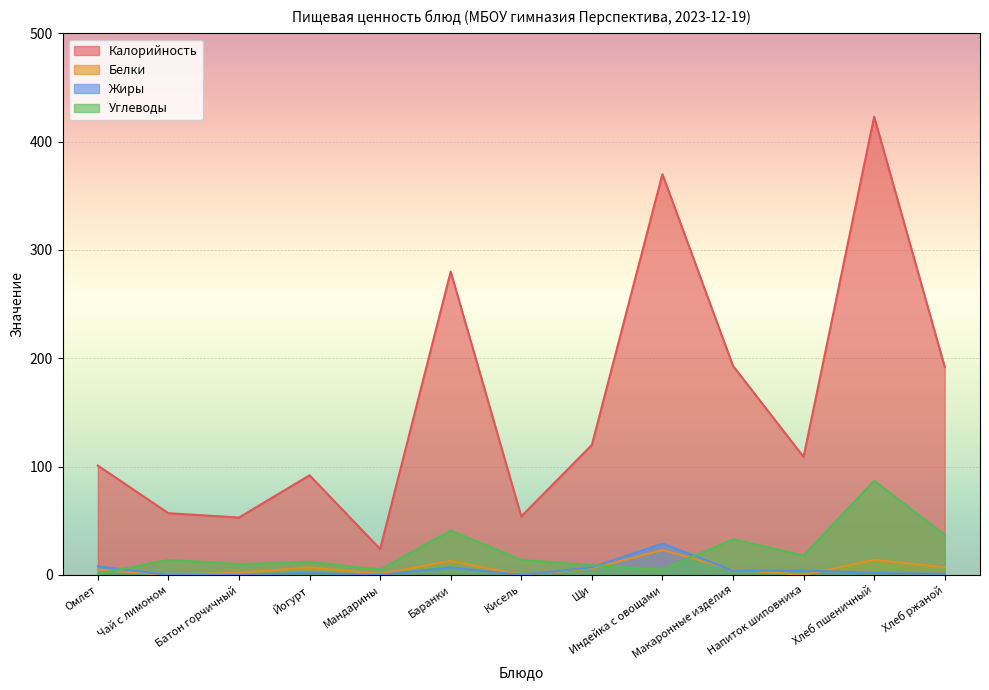

List the series in order of their peak value, highest first.

Калорийность, Углеводы, Жиры, Белки